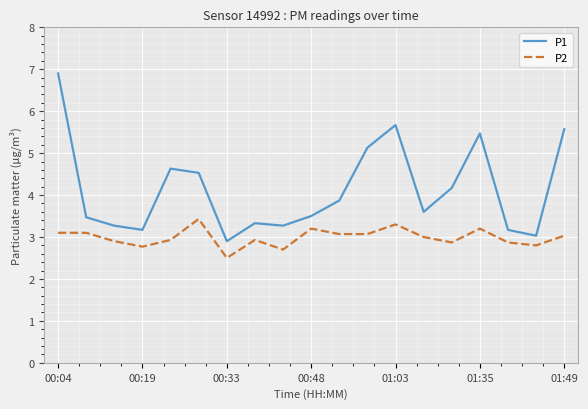

What is the highest value of the P1 series?

6.9